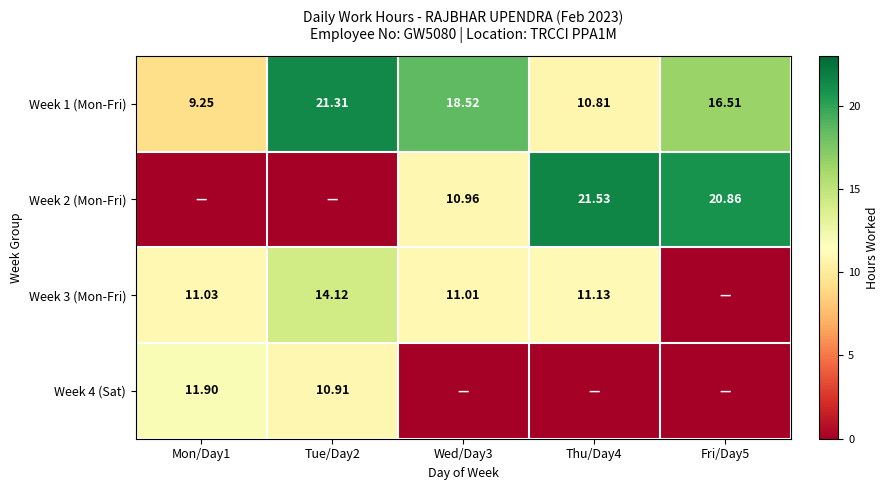

Which has a higher value, Tue/Day2 or Mon/Day1?

Tue/Day2